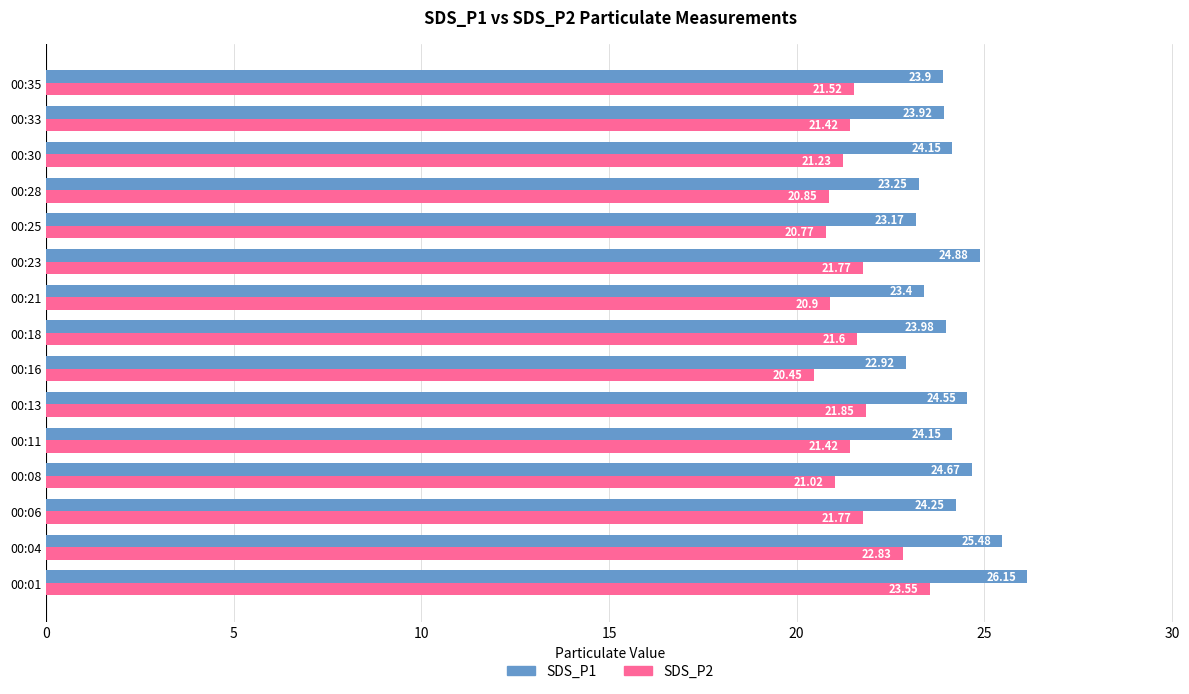

What is the total value across all series at 00:33?

45.3